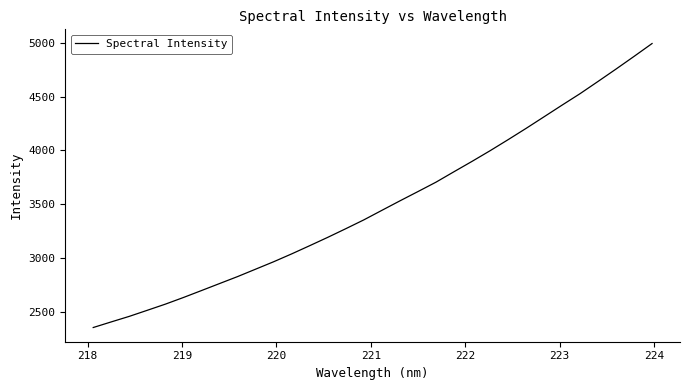

How many lines are shown in the chart?

1